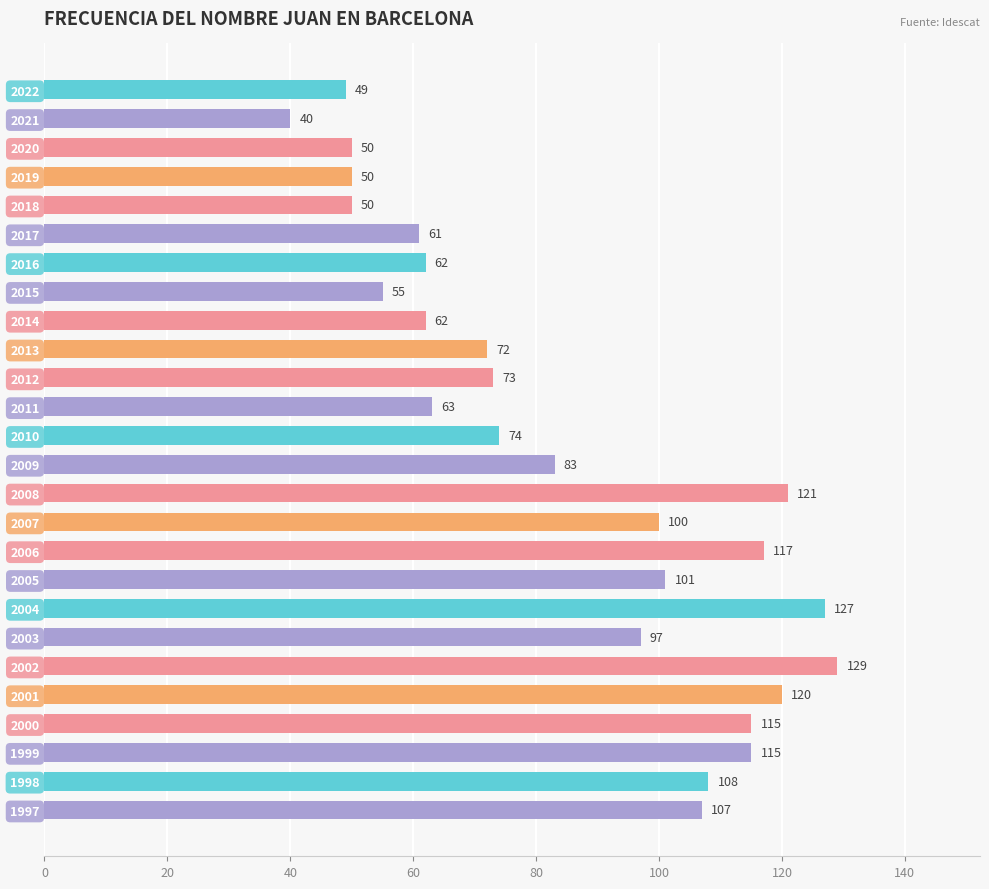

What is the sum of all values?

2201